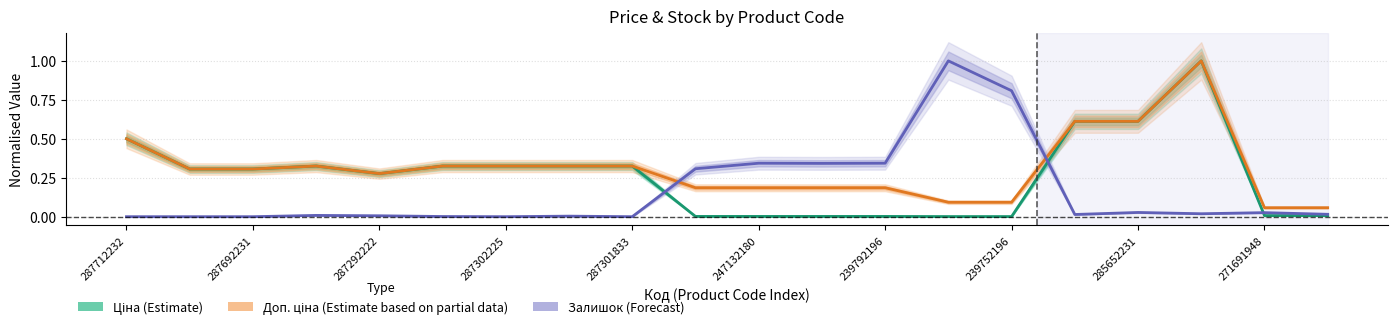

The Ціна (Estimate) series shows 0.3 at 287302225. True or false?

True